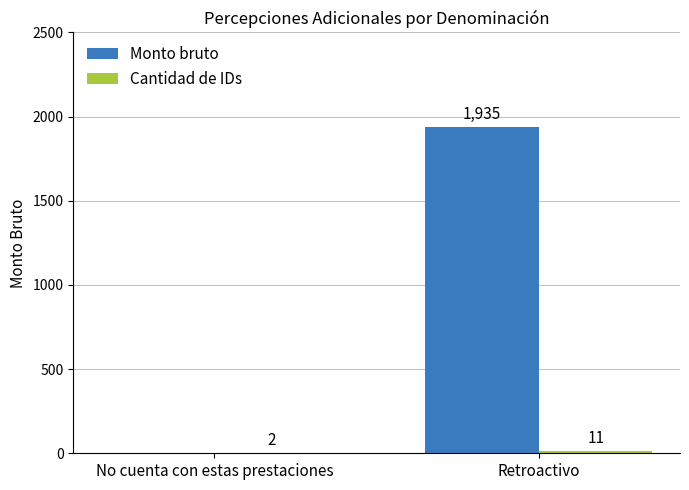

What is the total value across all series at No cuenta con estas prestaciones?

2.0